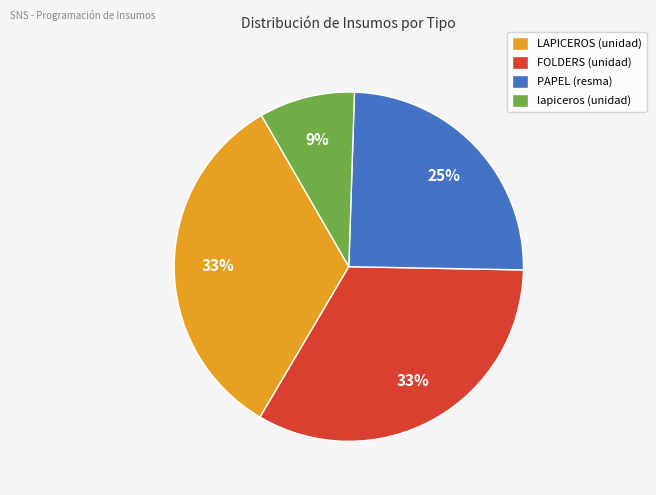

The LAPICEROS (unidad) slice represents 19% of the pie. True or false?

False